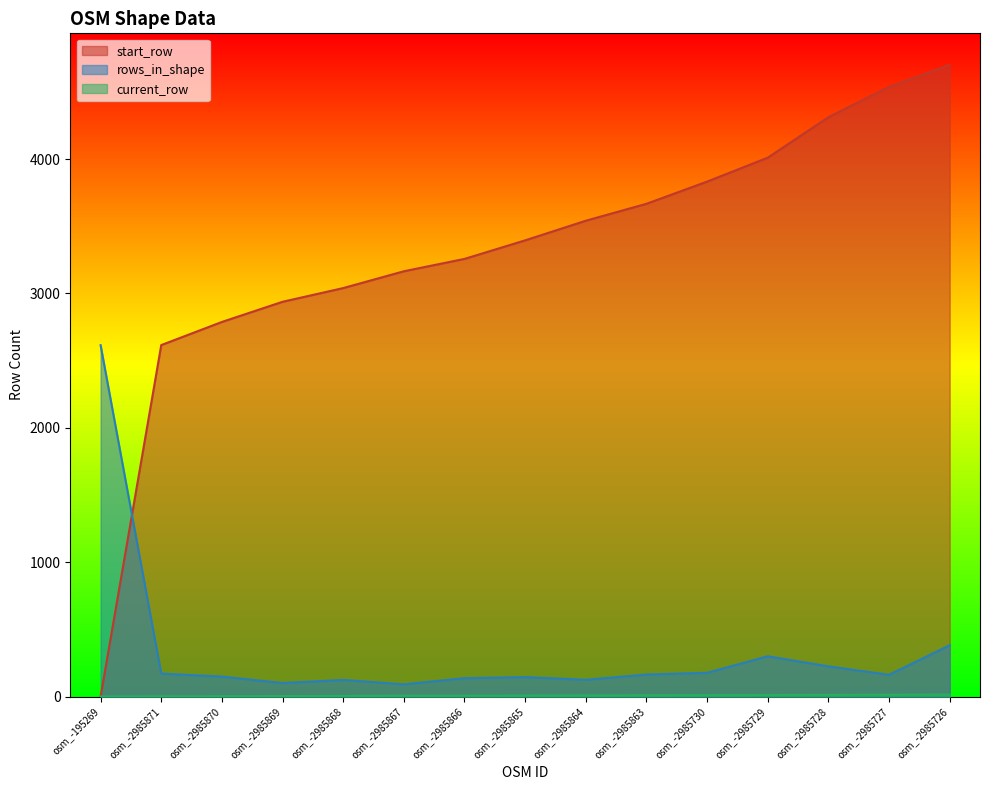

What is the value of the current_row point at the 11th from the left?

12